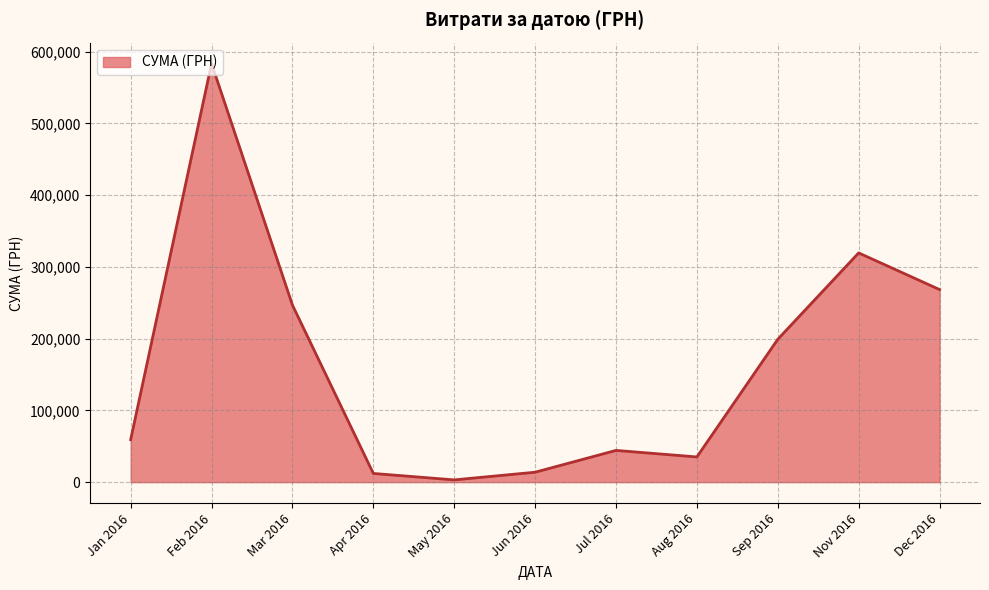

The value at Jun 2016 is 13841.3. True or false?

True